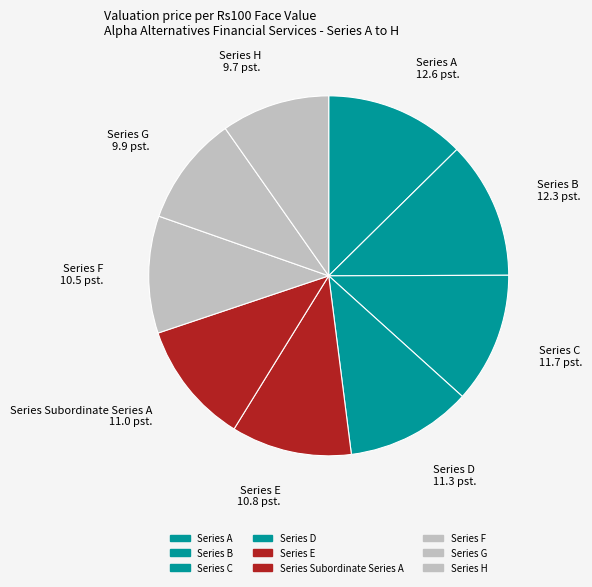

How many segments does this pie chart have?

9